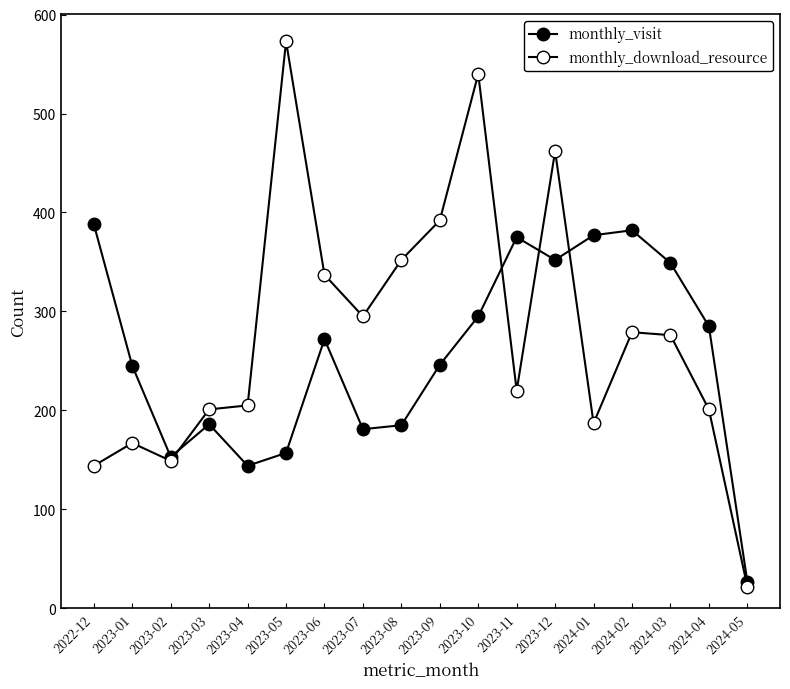

How many data points does each series have?

18